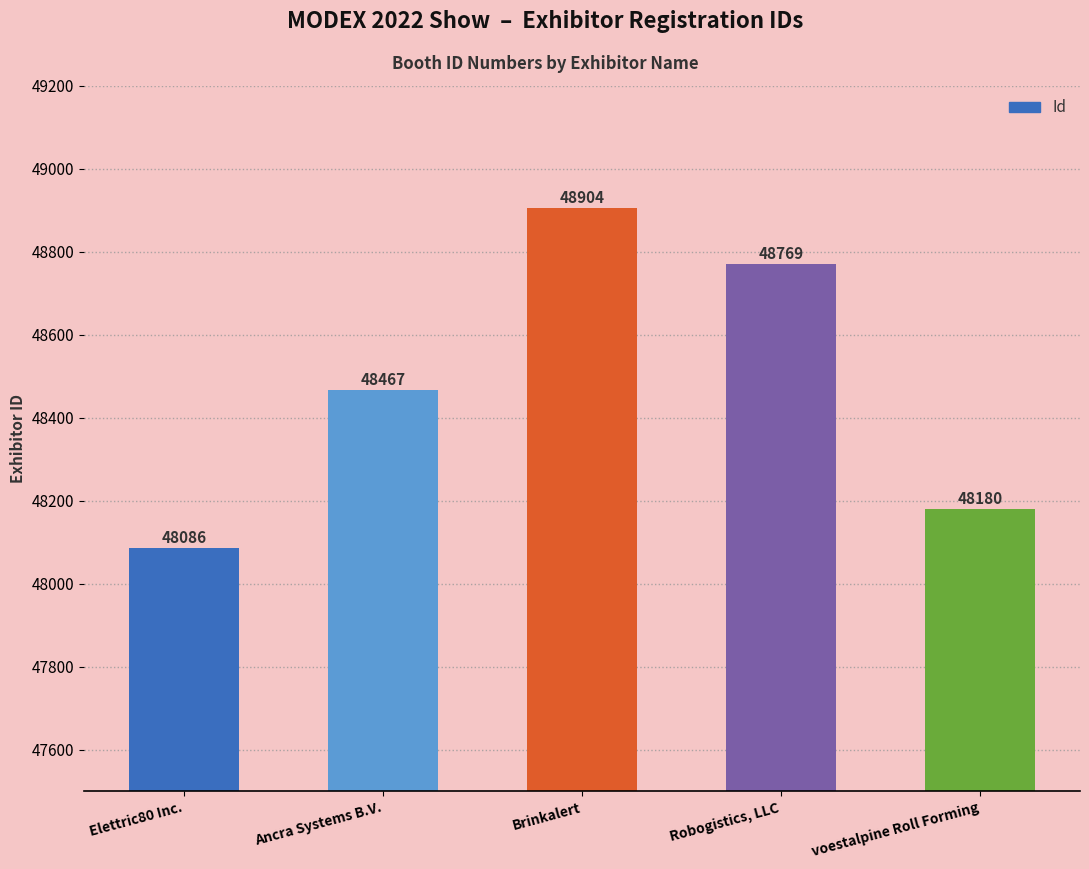

At which label is the value closest to 48495?

Ancra Systems B.V.